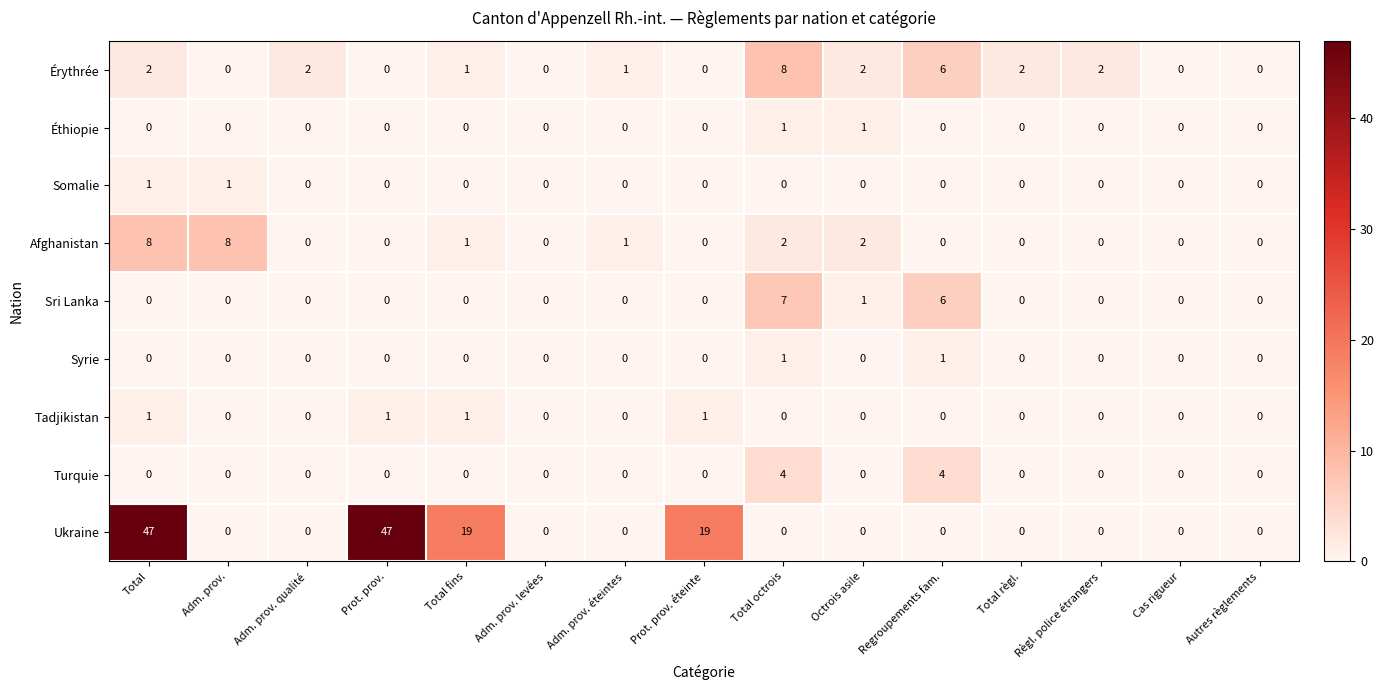

Count the number of categories in the chart.

15